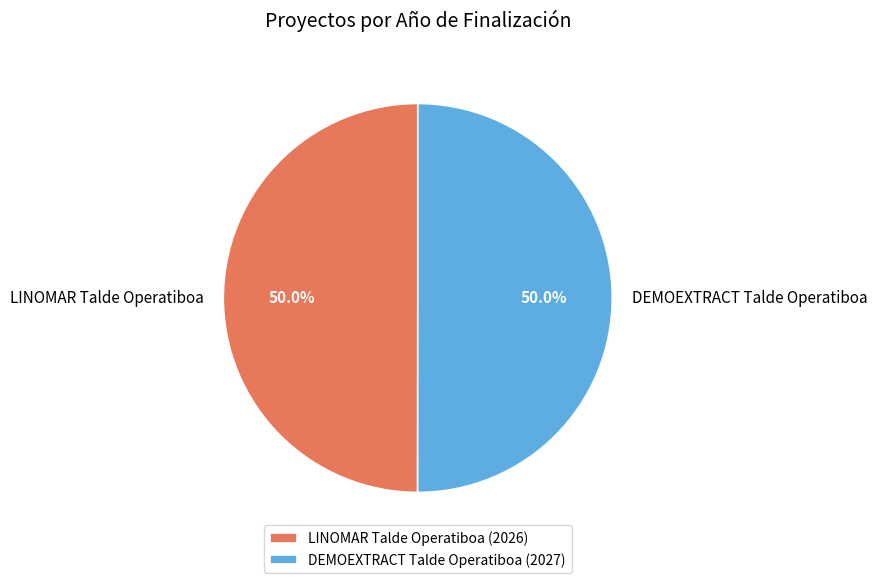

To the nearest percent, what is the combined percentage of LINOMAR Talde Operatiboa and DEMOEXTRACT Talde Operatiboa?

100%